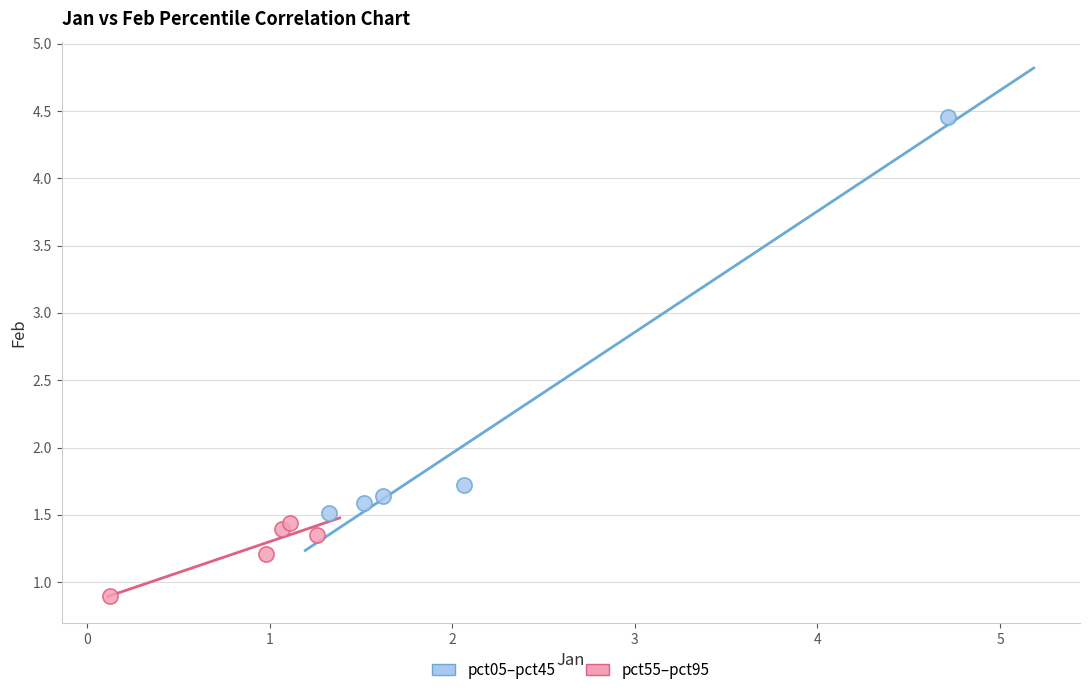

Which series has the largest Y range (max minus min)?

pct05–pct45